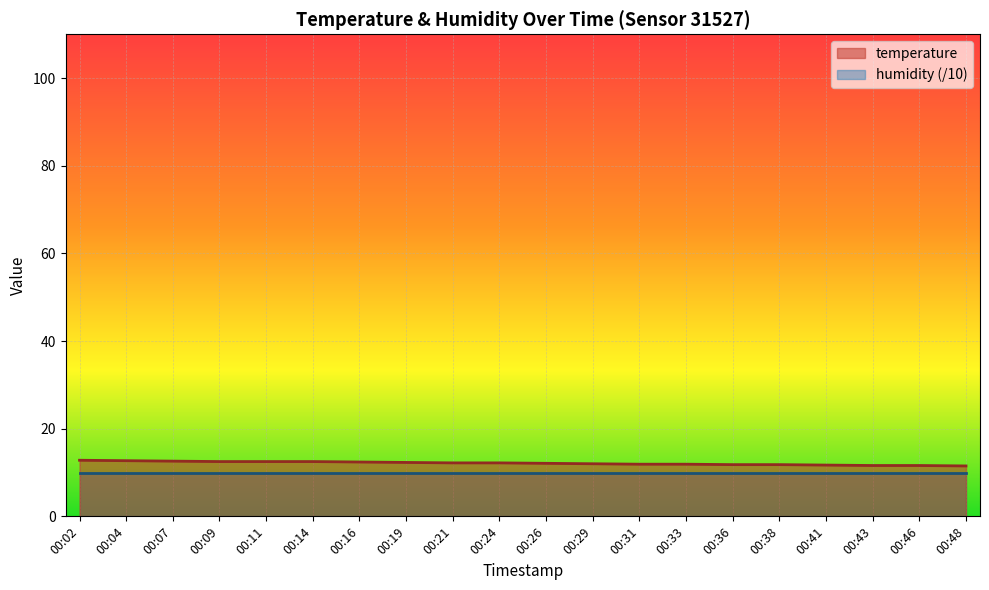

At which label does the data first exceed 12?

00:02